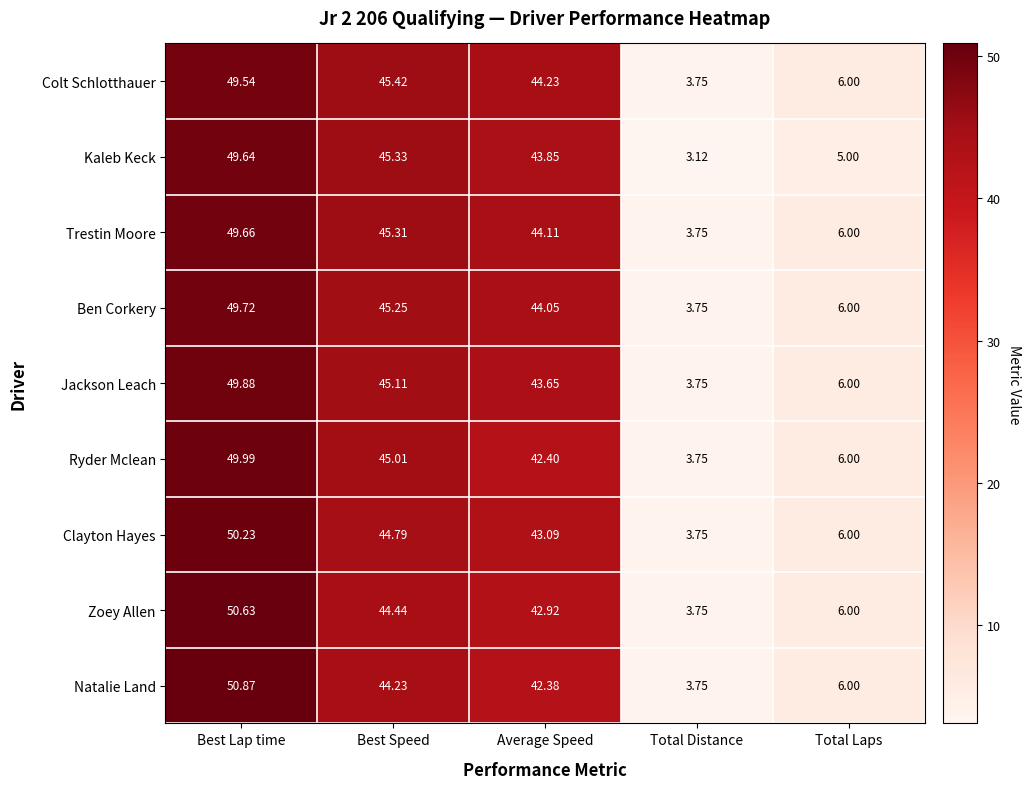

At which label does Natalie Land first exceed 42?

Best Lap time